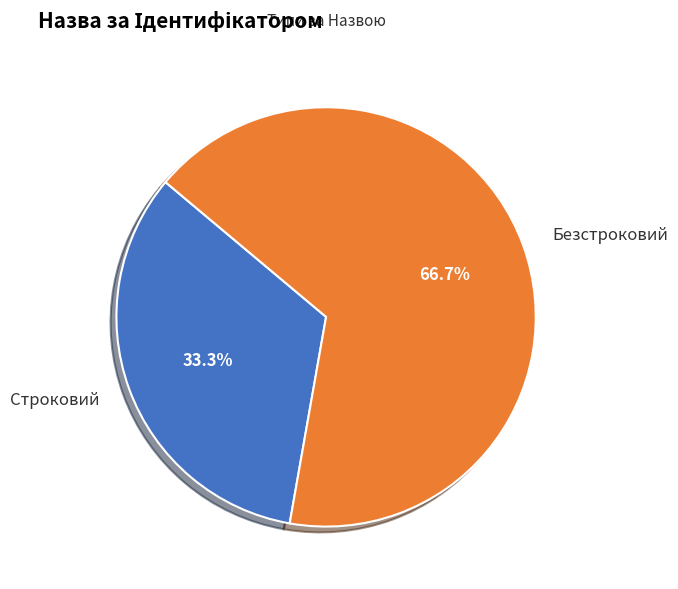

What is the majority slice?

Безстроковий